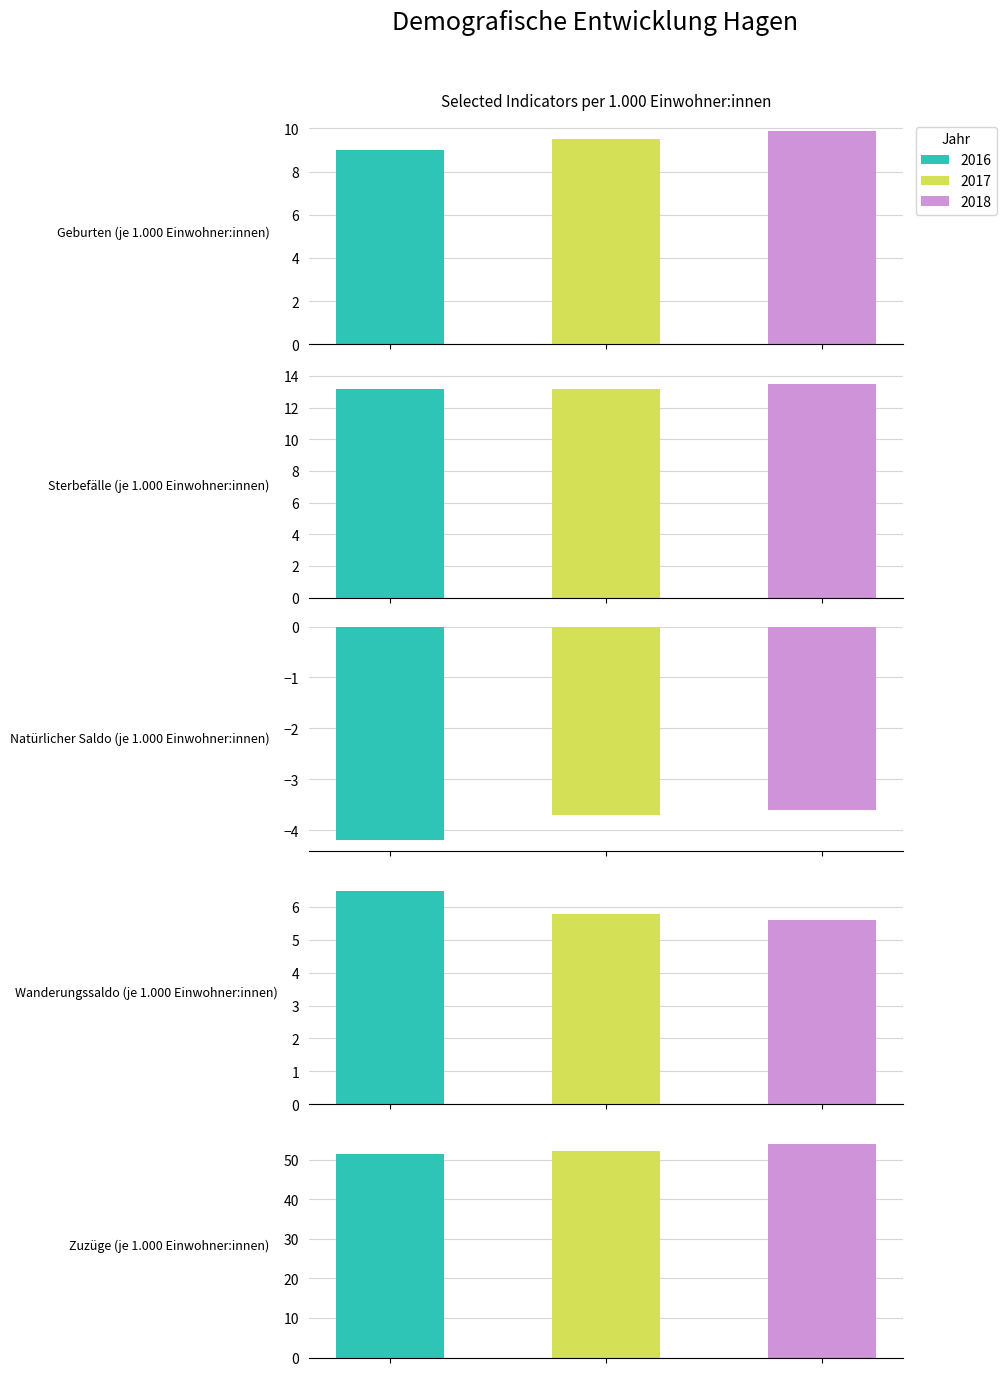

How many groups of bars are there?

3